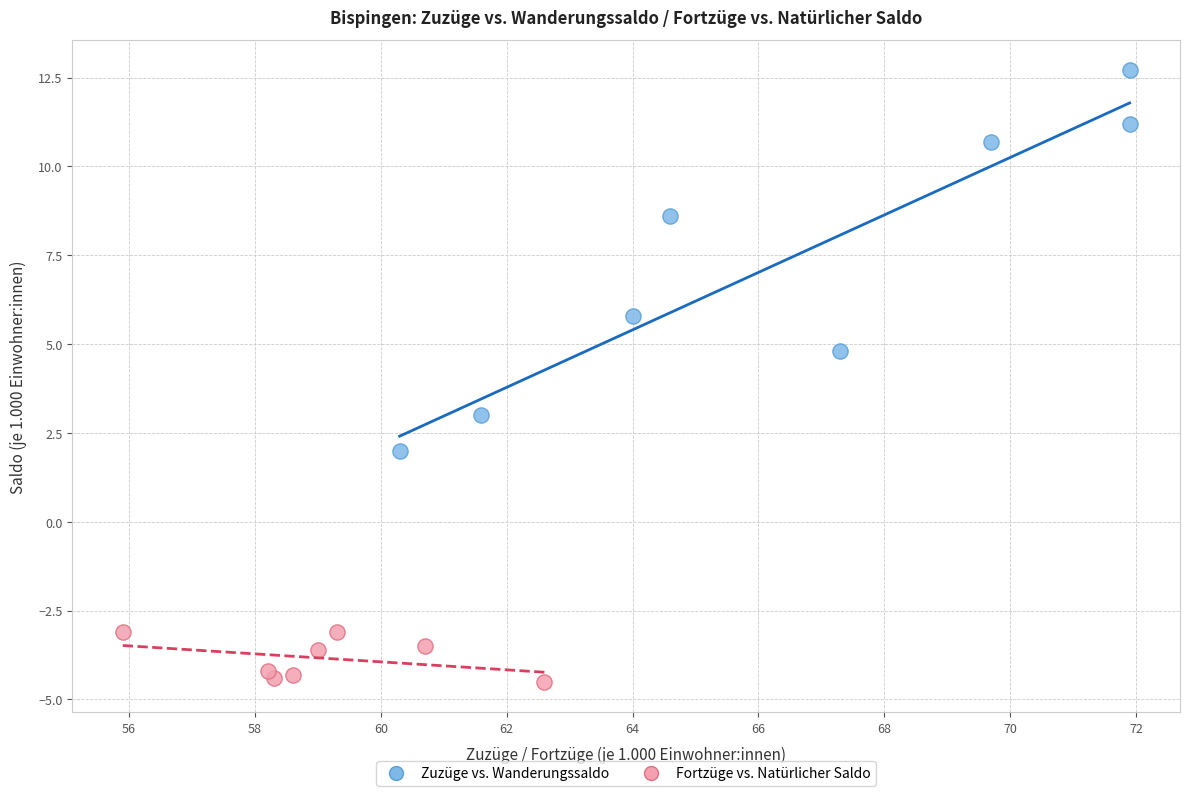

Which series contains the lowest Y value?

Fortzüge vs. Natürlicher Saldo